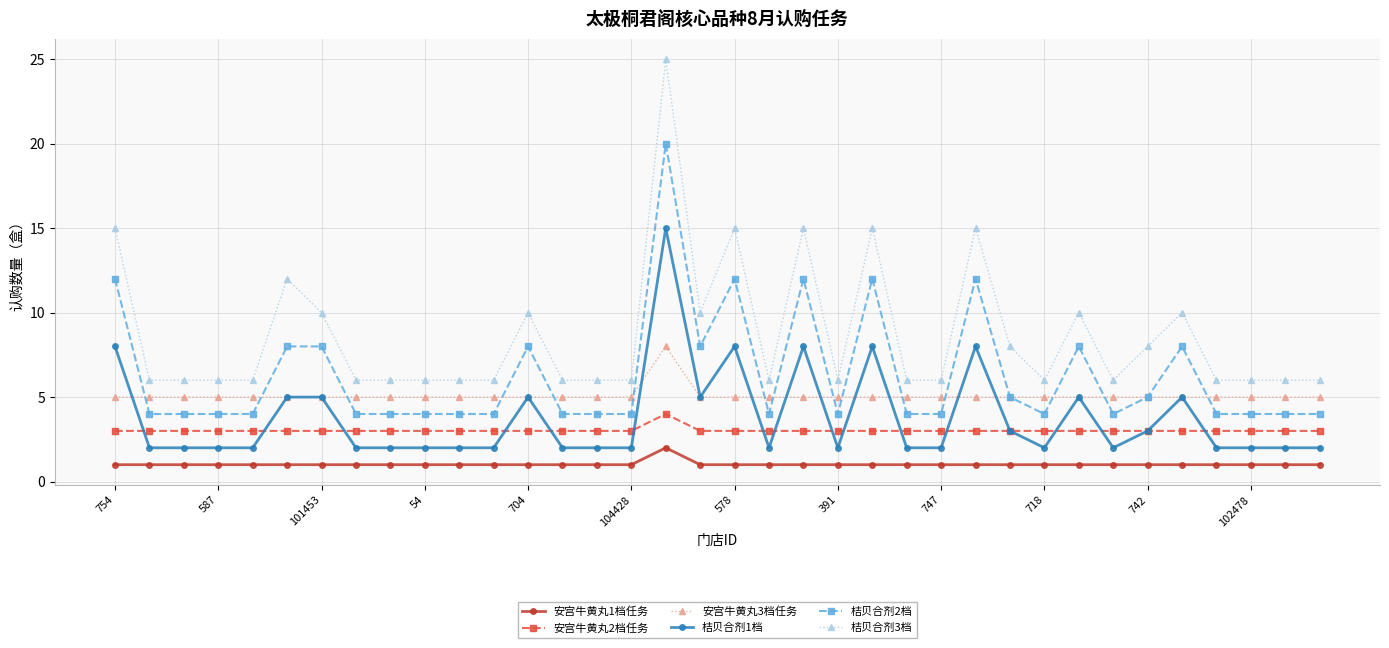

What is the average value of the 桔贝合剂3档 series?

9